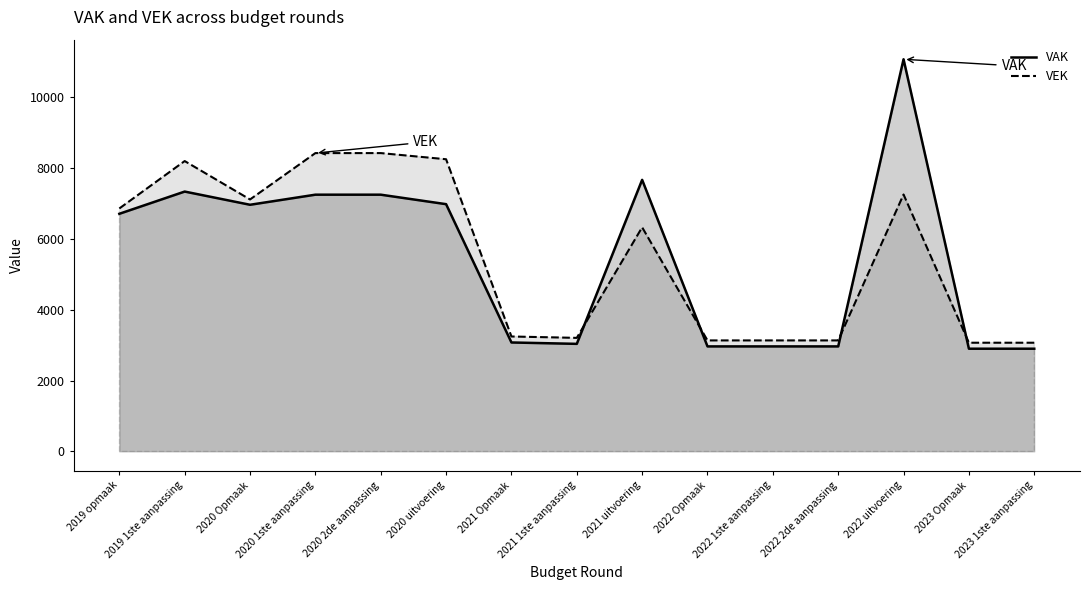

Is the value of VAK at 2019 opmaak greater than the value of VEK at 2022 1ste aanpassing?

Yes